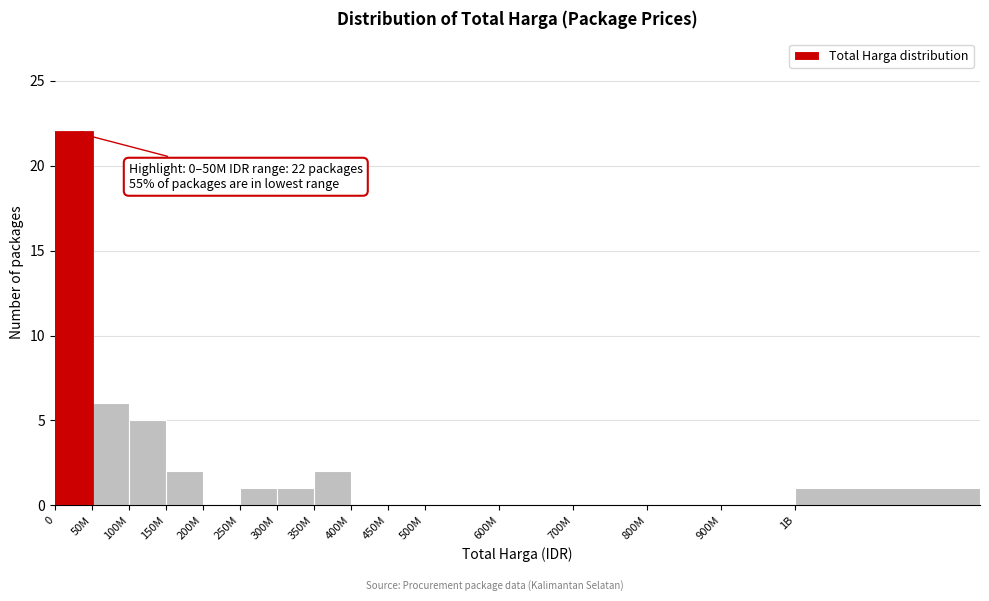

Reading right to left, transcribe all the data shown in this chart.

1B=1	900M=0	800M=0	700M=0	600M=0	500M=0	450M=0	400M=0	350M=2	300M=1	250M=1	200M=0	150M=2	100M=5	50M=6	0=22